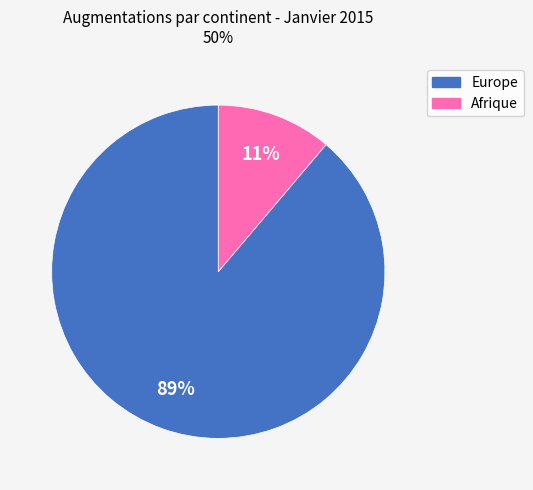

To the nearest percent, what is the average slice percentage?

50%